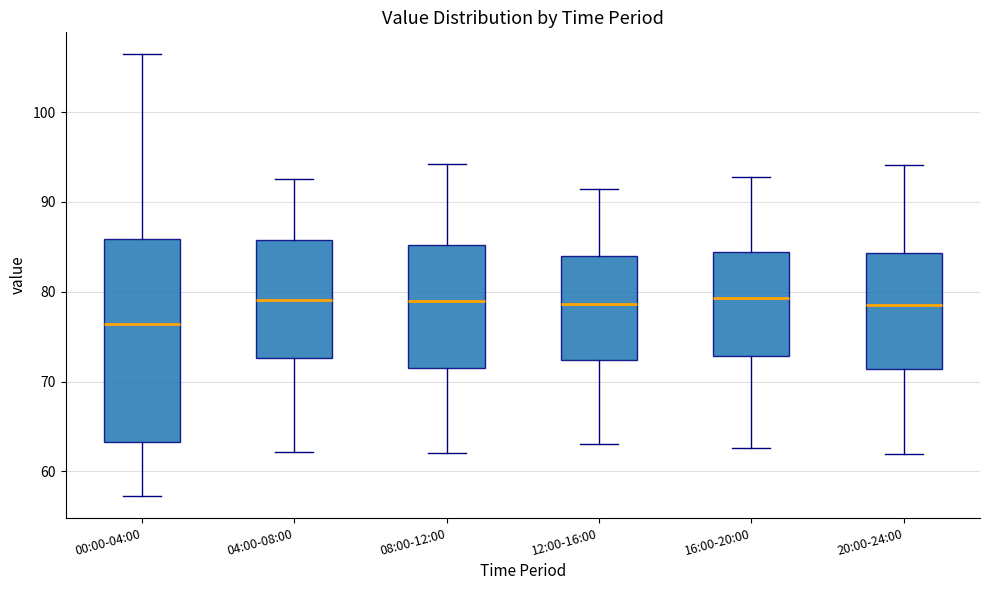

Where is the upper edge of the box for 00:00-04:00 on the y-axis? The values are not printed on the chart, so give them approximately, as read against the axis.

86